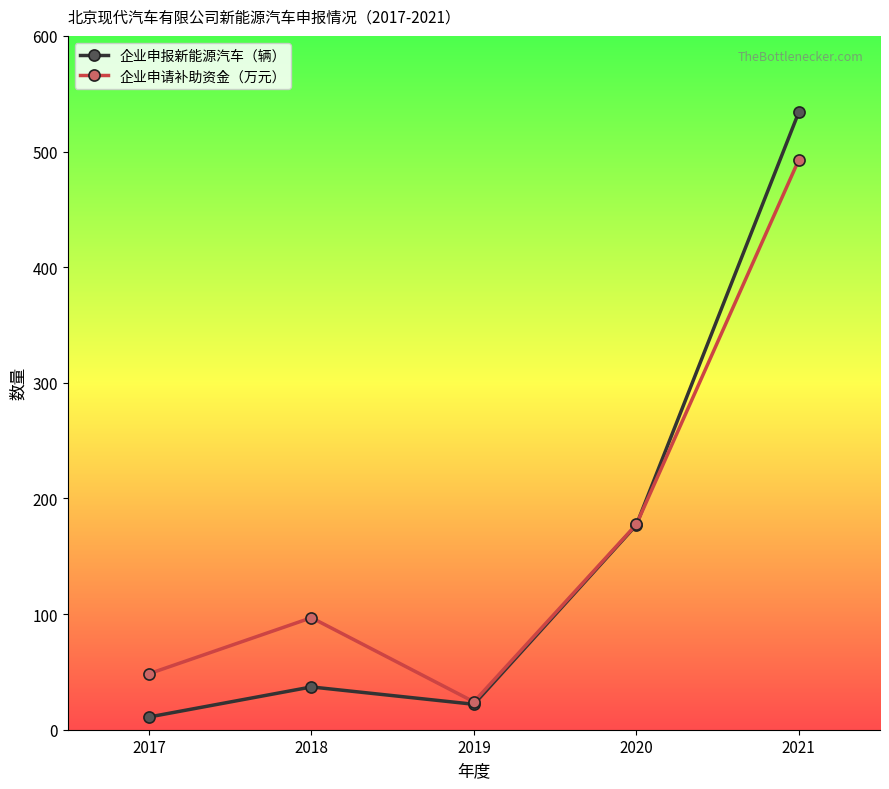

What is the difference between the maximum and minimum values in the 企业申报新能源汽车（辆） series?

523.0